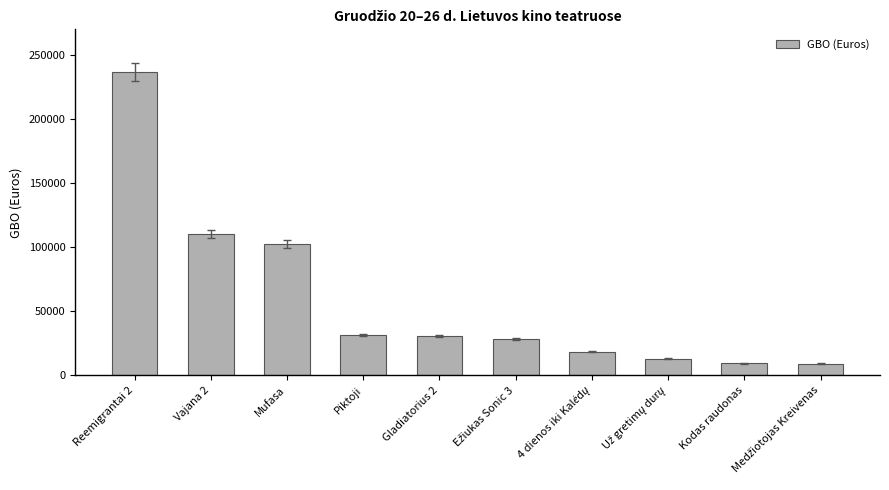

What is the minimum value shown in the chart?

9221.0